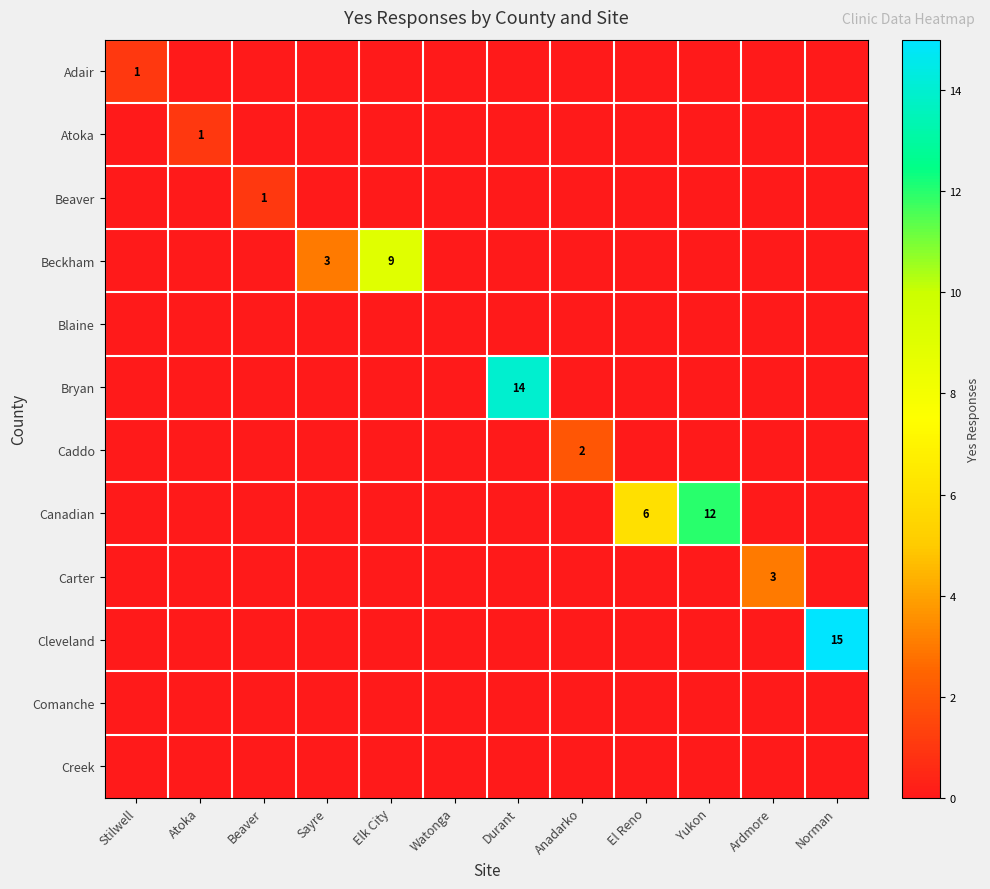

Which label corresponds to the largest value in the chart?

Norman